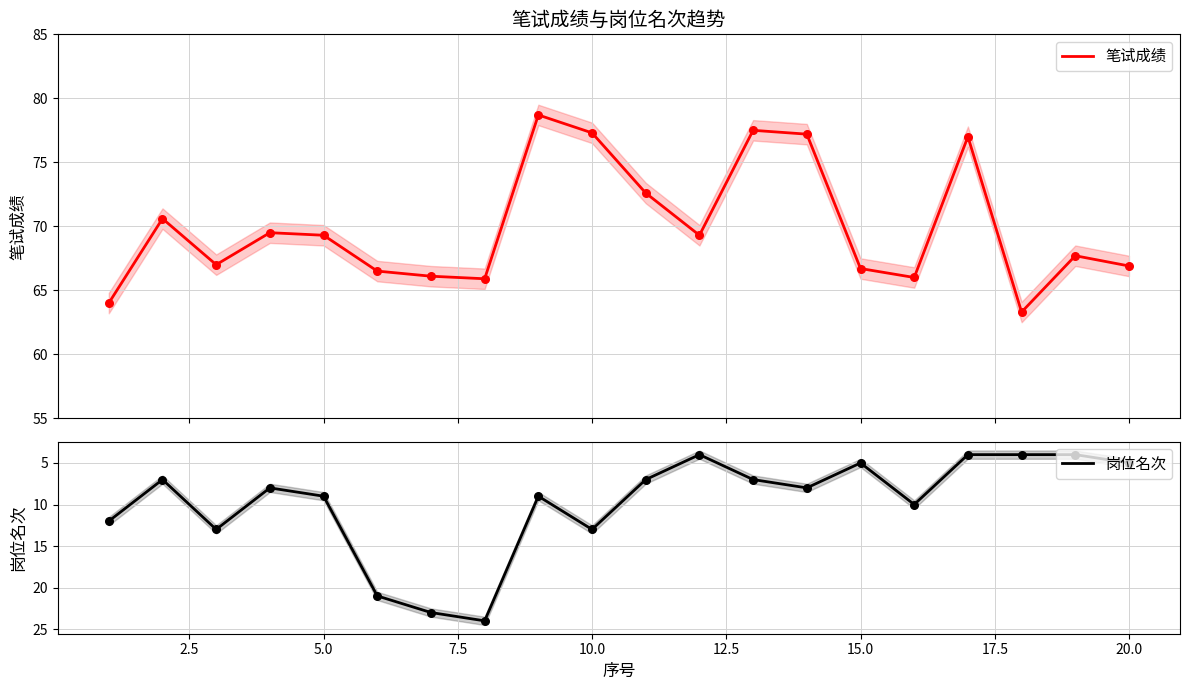

What are all the series names shown in the legend?

笔试成绩, 岗位名次